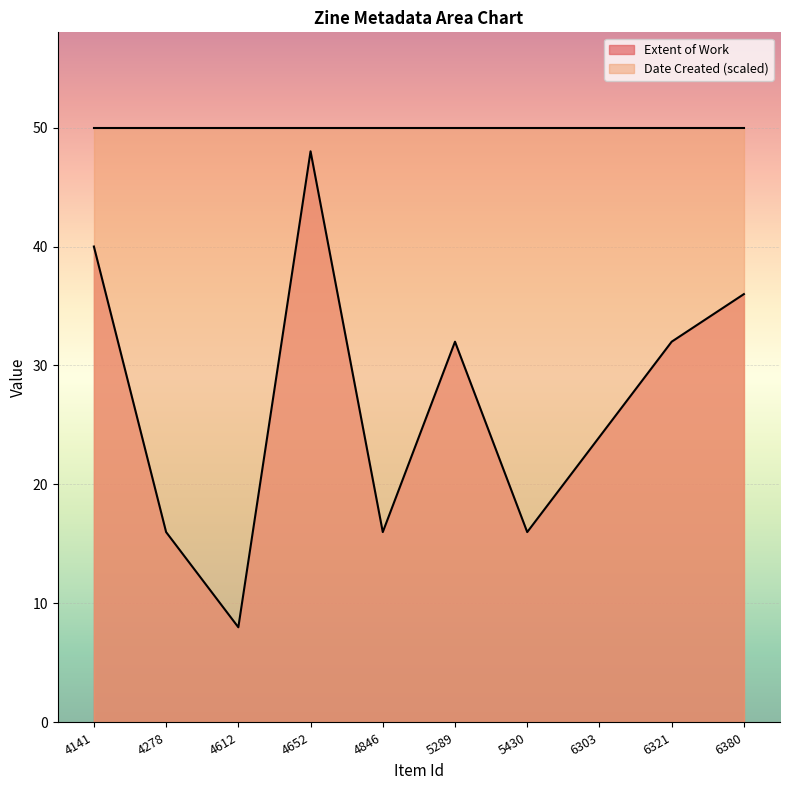

Approximately how many times larger is the value at 6321 compared to 4652?

0.7